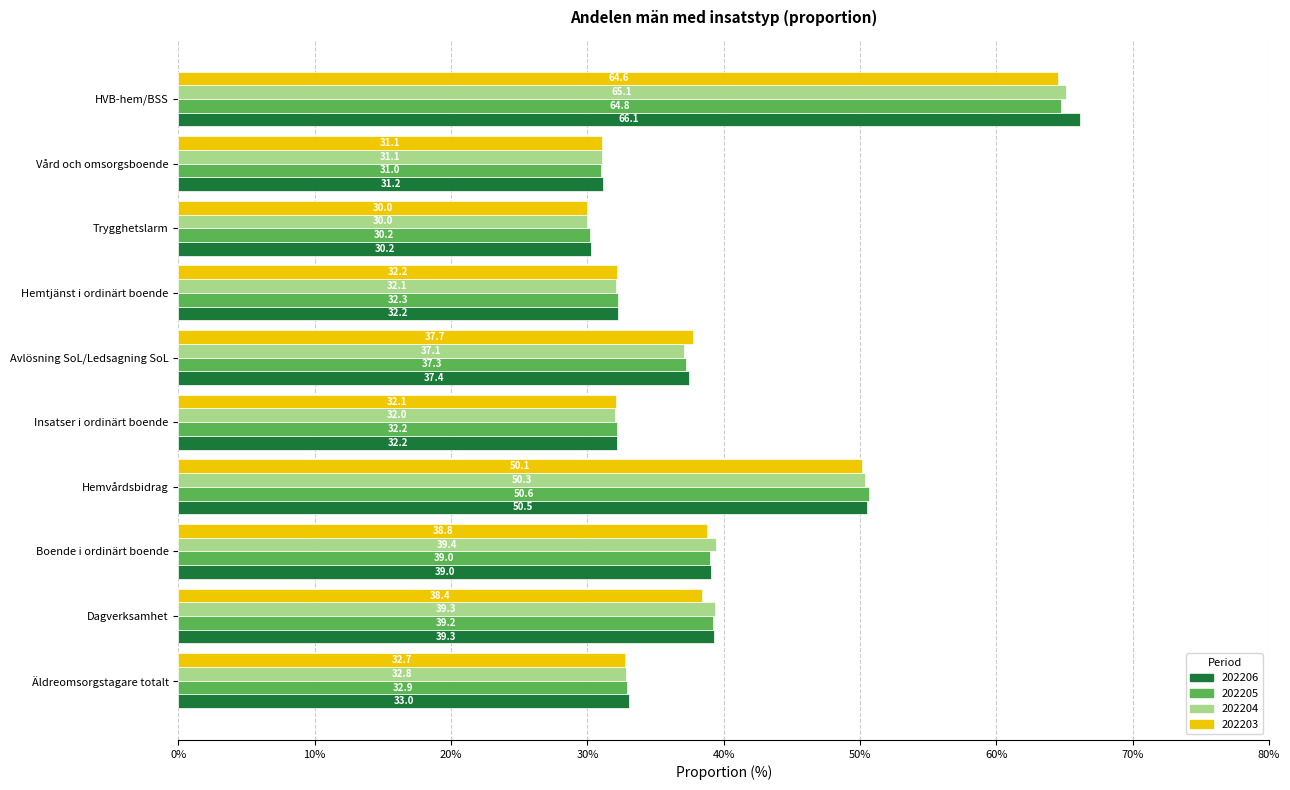

What is the difference between the maximum and second lowest values in the 202203 series?

33.5